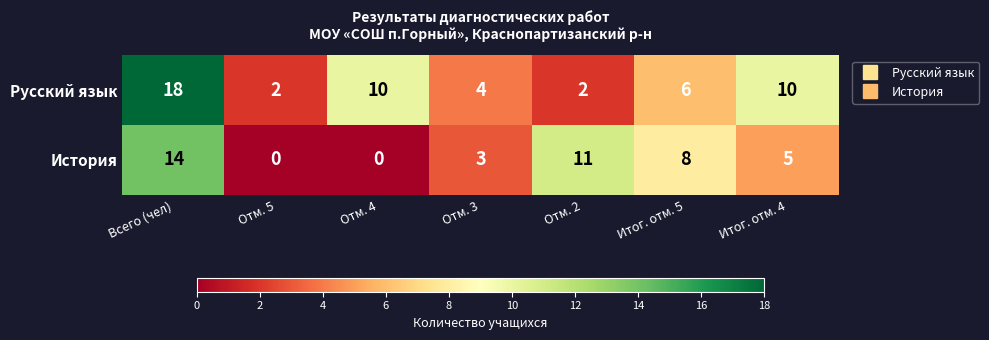

How many values in the История series are below 5?

3